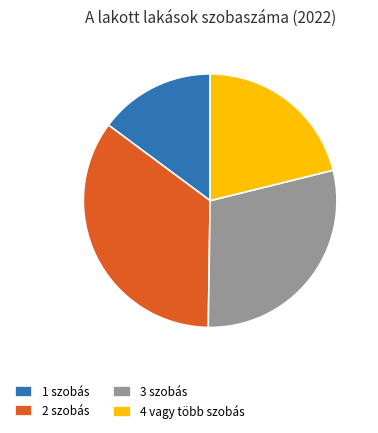

The 2 szobás slice represents 23% of the pie. True or false?

False